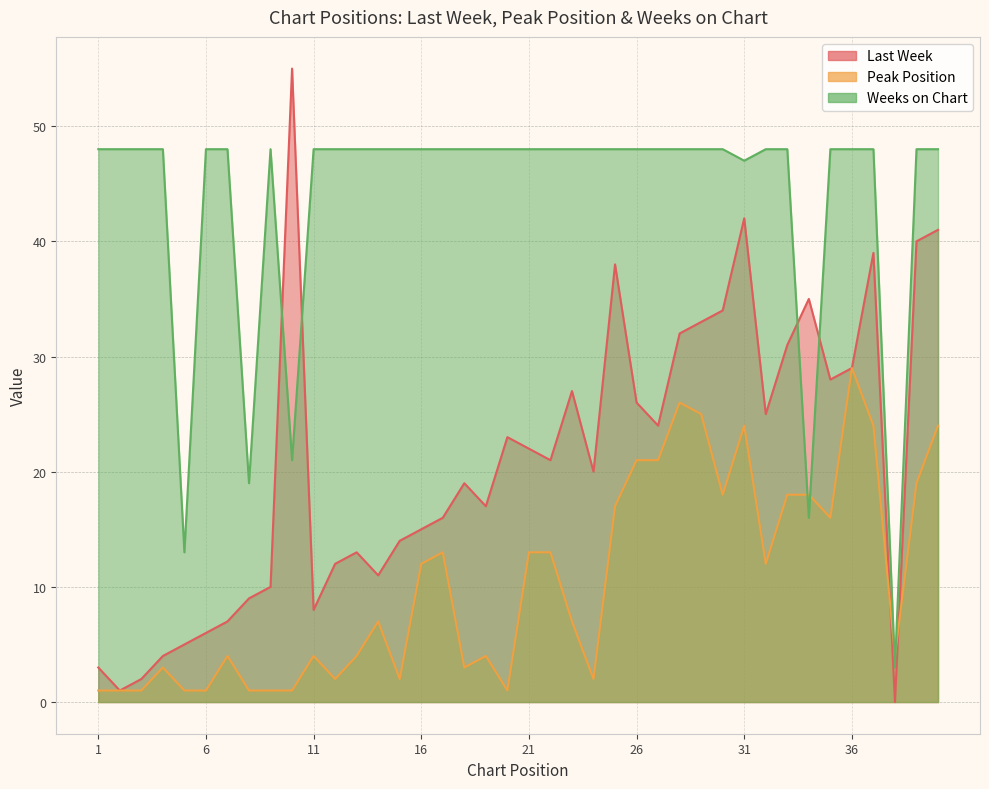

The Last Week series shows 37 at 21. True or false?

False